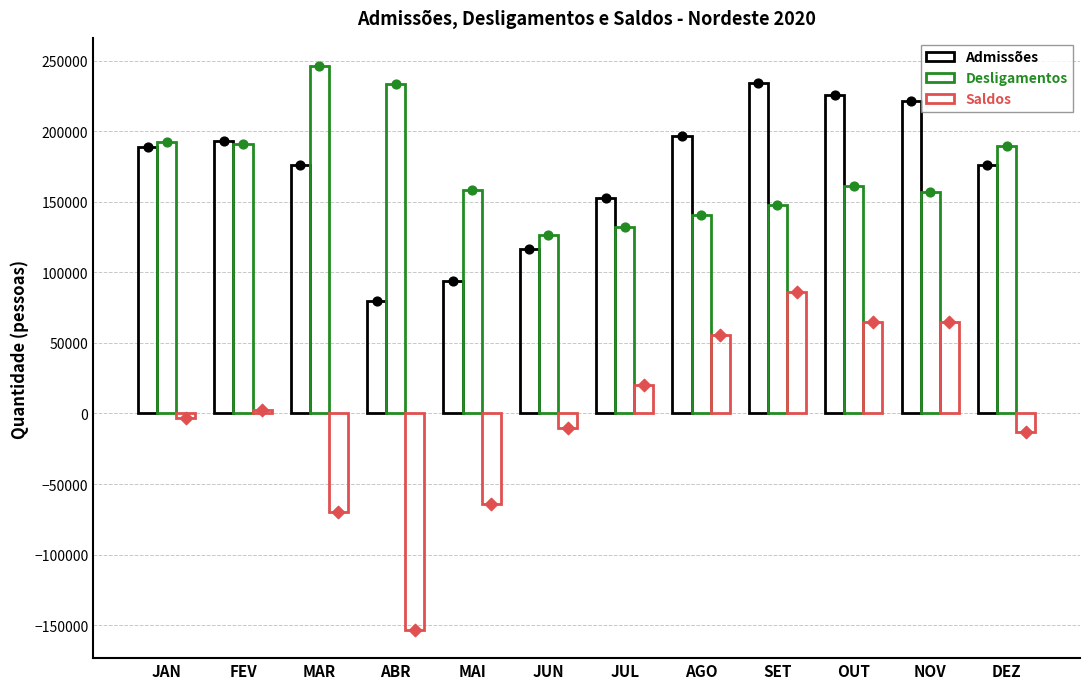

Which series has the largest Y range (max minus min)?

Saldos